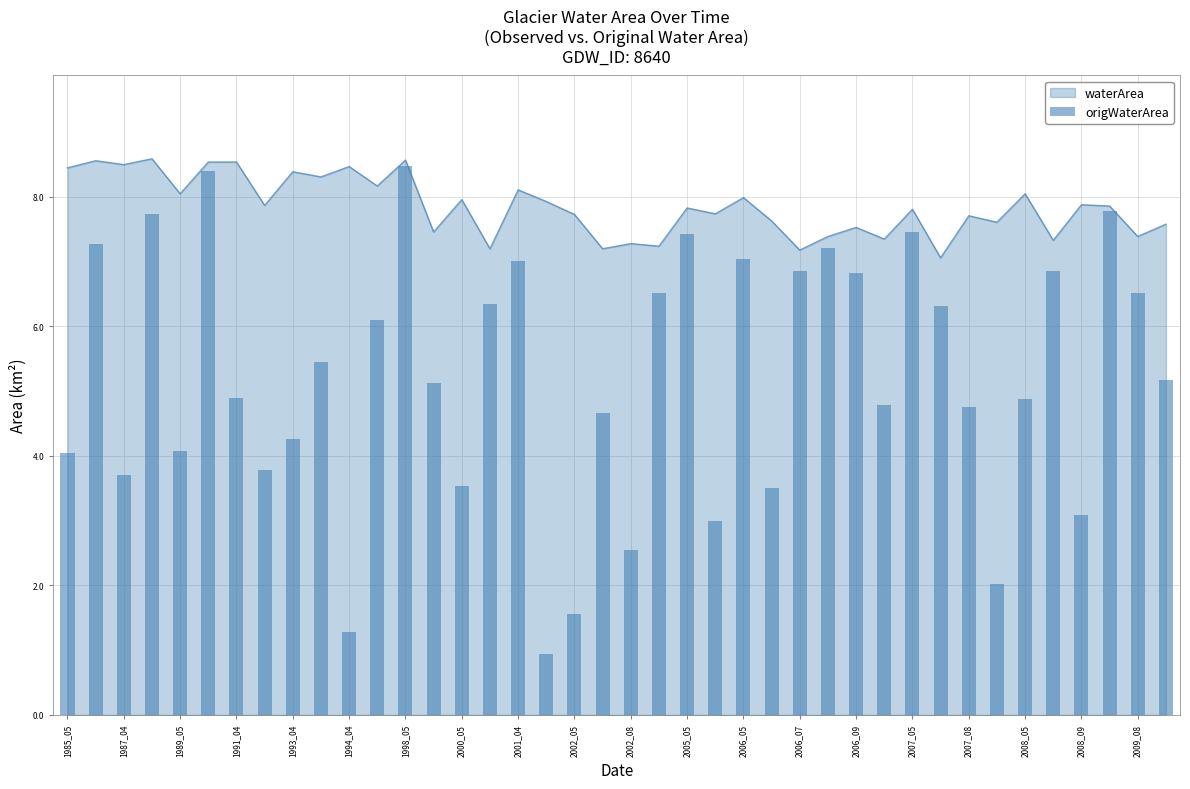

Is it true that waterArea equals 3.9 at 2009_08?

False